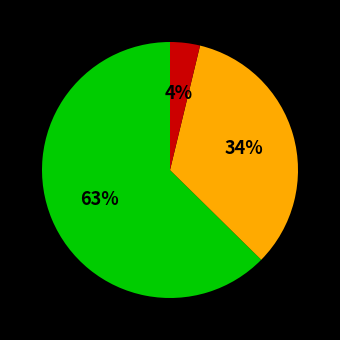

To the nearest percent, what is the average slice percentage?

33%